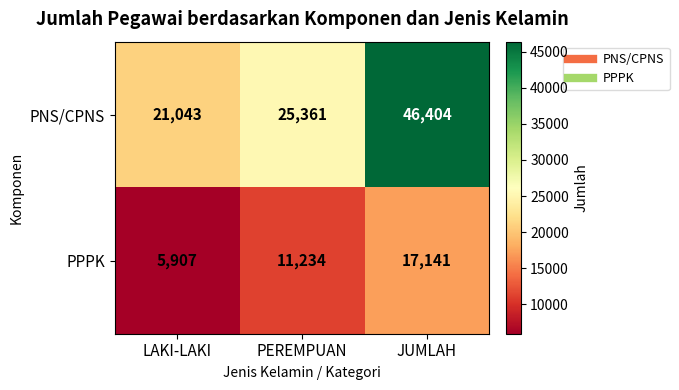

What is the maximum value shown in the chart?

46404